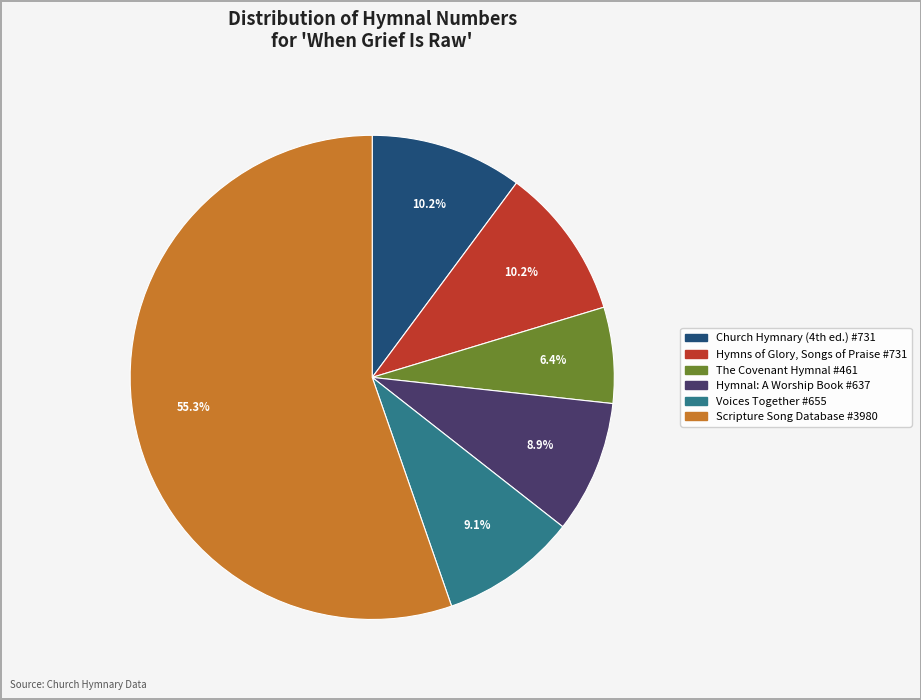

Is it true that Hymnal: A Worship Book #637 is 21% of the pie?

False